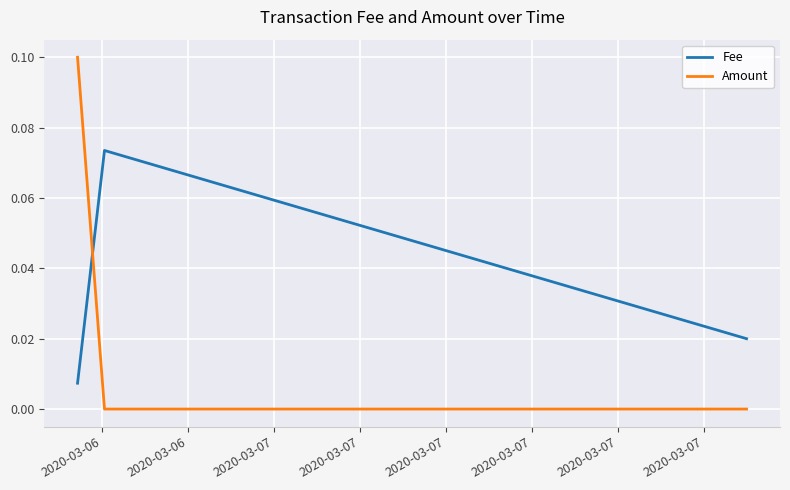

Which series has the widest spread of values?

Amount